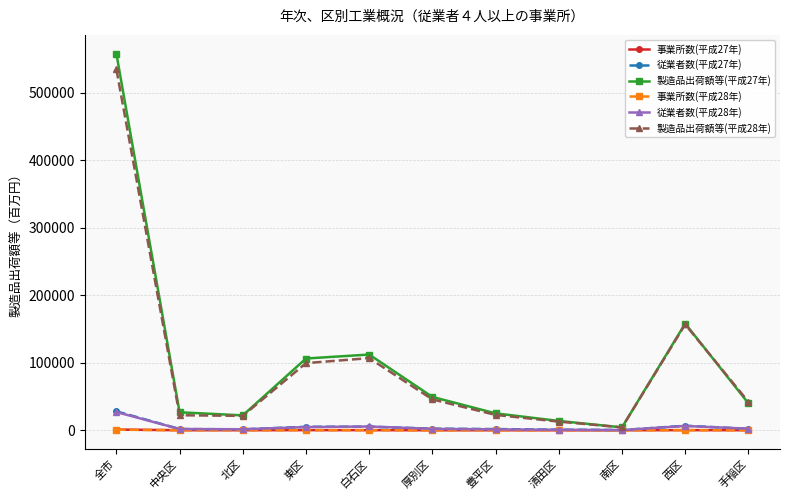

At which label does 事業所数(平成28年) first exceed 75?

全市